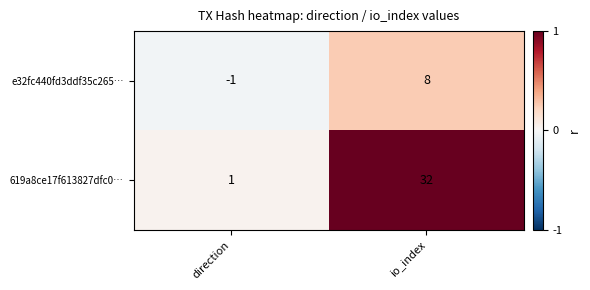

The value of 619a8ce17f613827dfc0… at direction is 1. True or false?

True